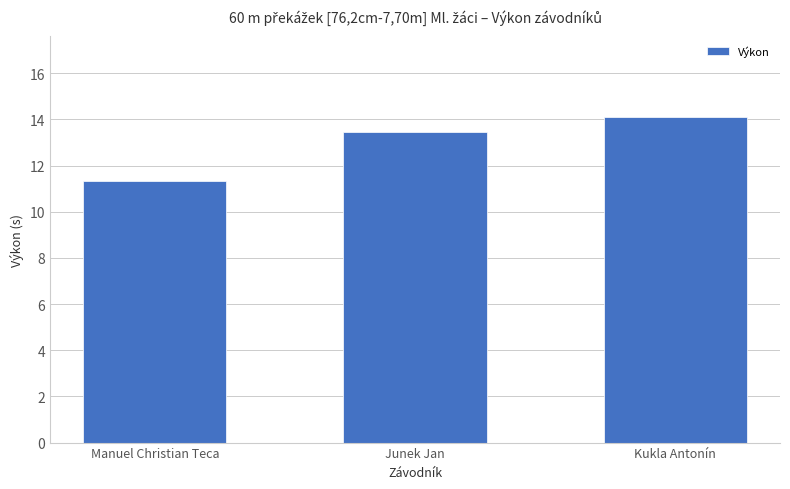

The chart shows a value of 17.1 at Manuel Christian Teca. True or false?

False